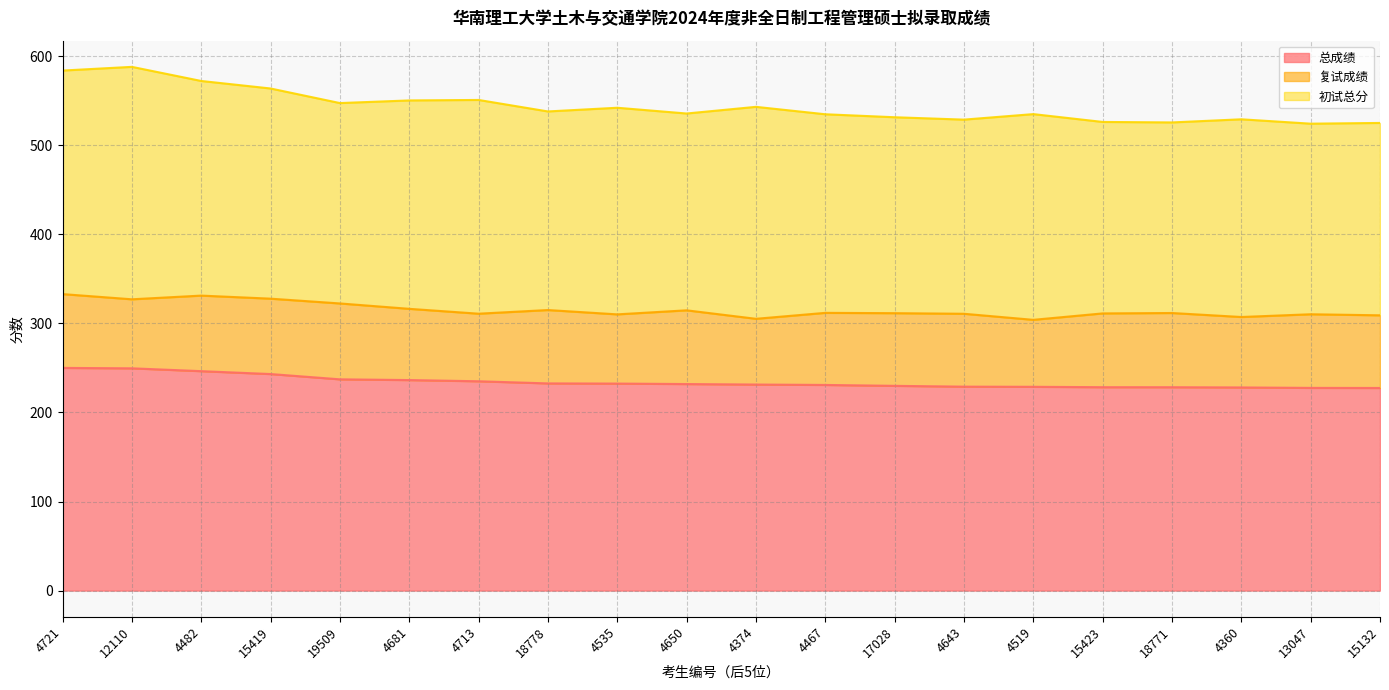

What is the minimum value for 总成绩?

227.5